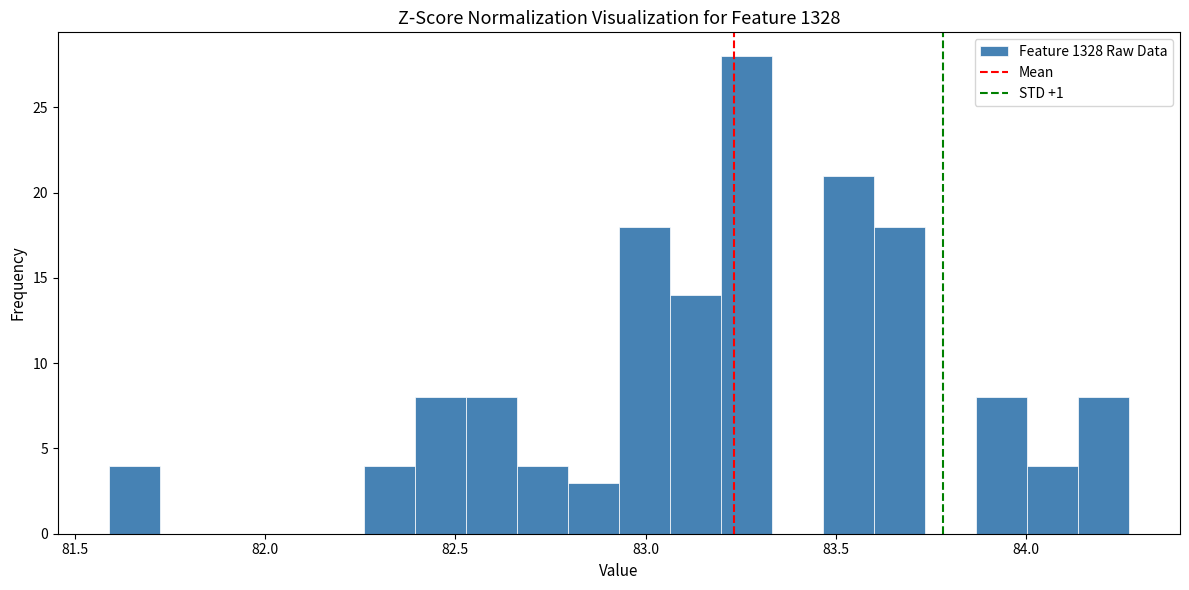

Around what value on the x-axis is the tallest bar? Give the approximate position of its centre, as read against the axis.

83.25